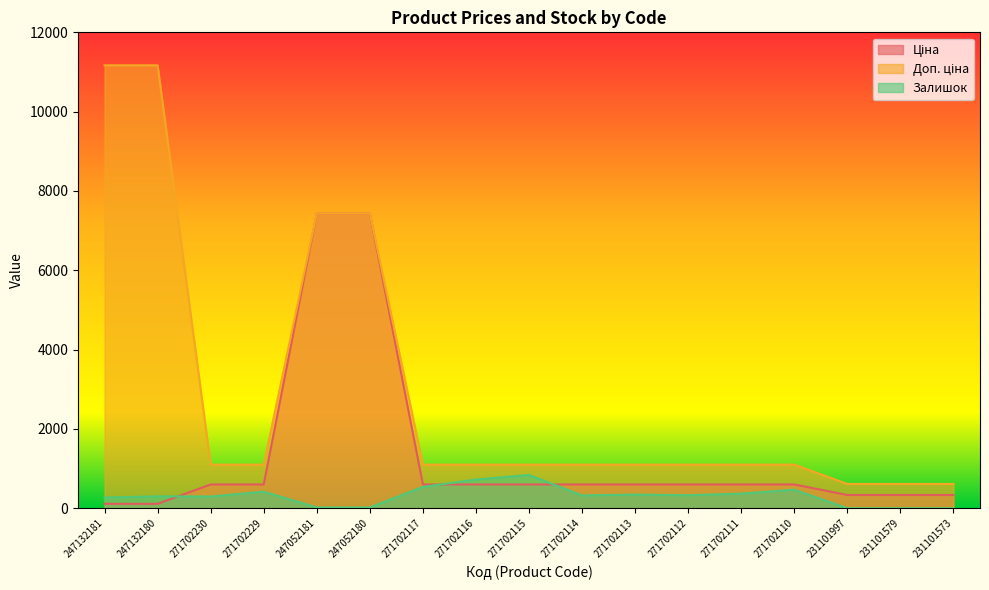

List the labels in order of Ціна value, smallest first.

247132181, 247132180, 231101997, 231101579, 231101573, 271702230, 271702229, 271702117, 271702116, 271702115, 271702114, 271702113, 271702112, 271702111, 271702110, 247052181, 247052180